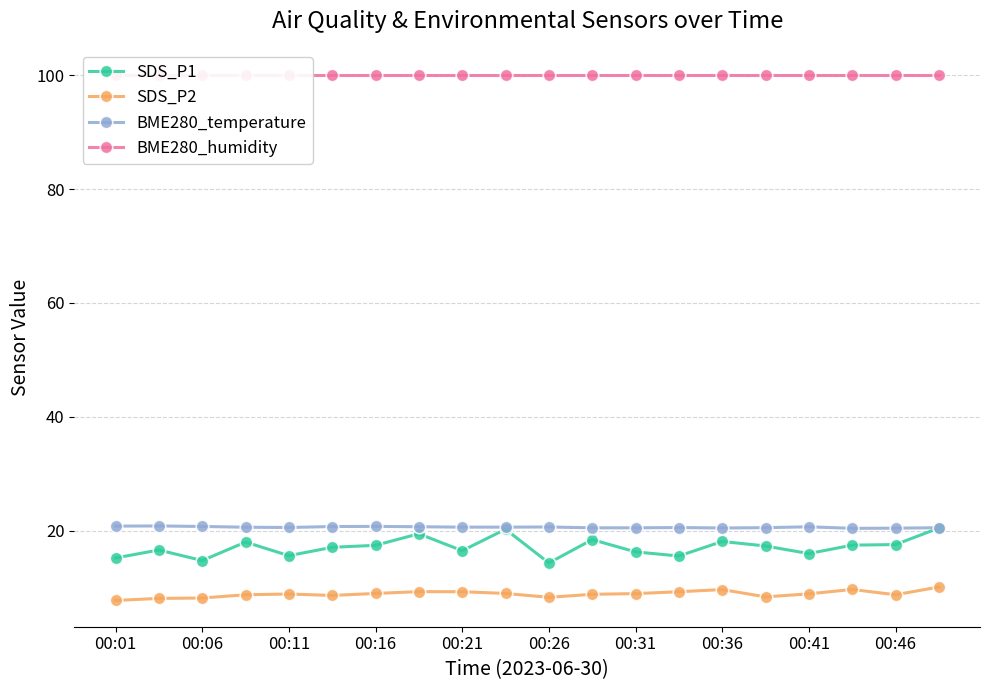

What position from the left is 17?

18